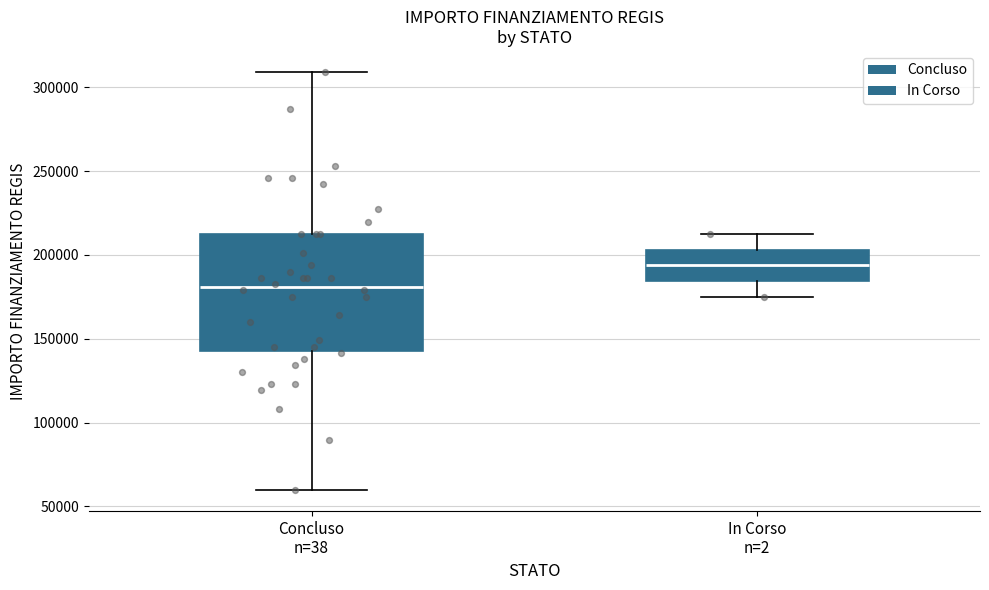

Reading left to right, read every box against the y-axis: the position of its median line, the range the box covers, and the ends of its whiskers. The values are not printed on the chart, so give them approximately, as read against the axis.

Concluso n=38: median 180000, box 145000 to 210000, whiskers 60000 to 310000
In Corso n=2: median 195000, box 185000 to 205000, whiskers 175000 to 210000